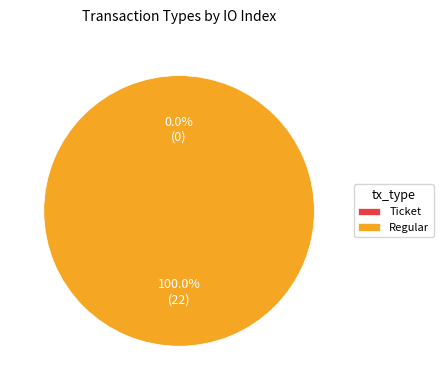

To the nearest percent, what is the difference between the largest and smallest slice percentages?

100%